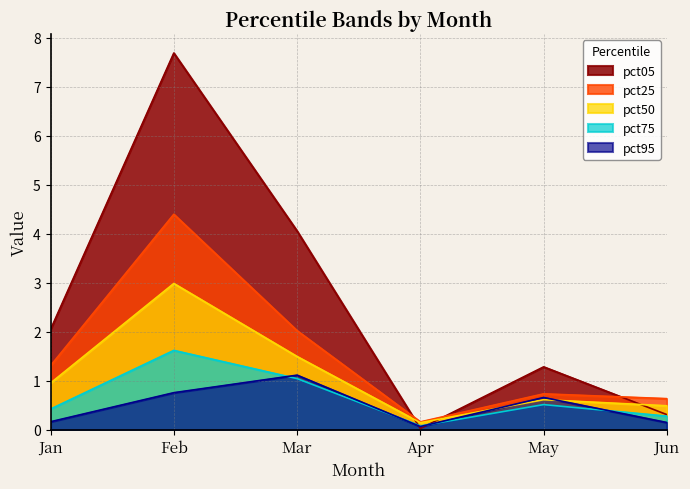

At which label does pct25 reach its minimum?

Apr